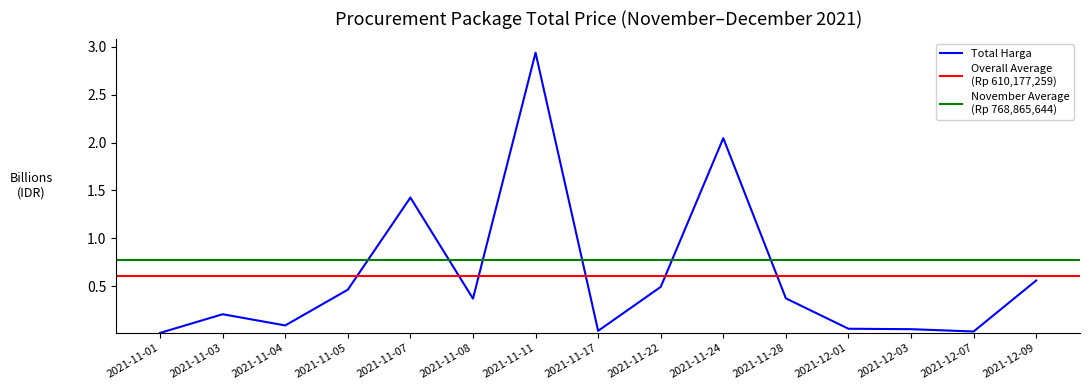

What is the difference between the maximum and minimum values?

2.9